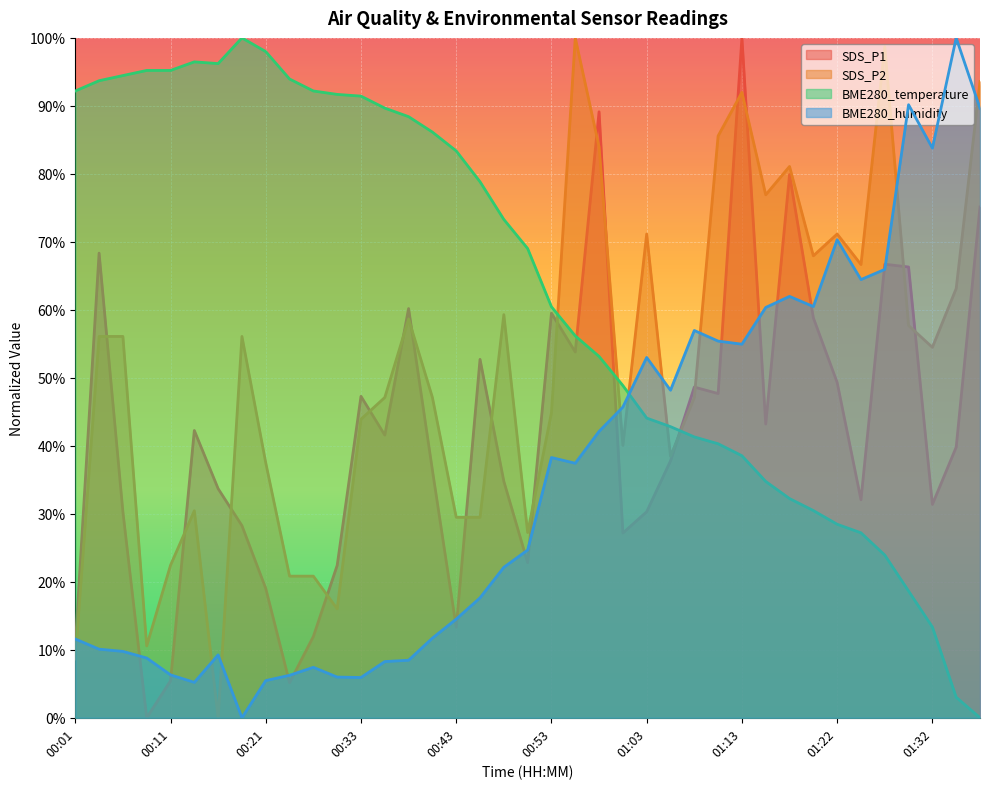

The value of SDS_P1 at 00:53 is 59.5. True or false?

True